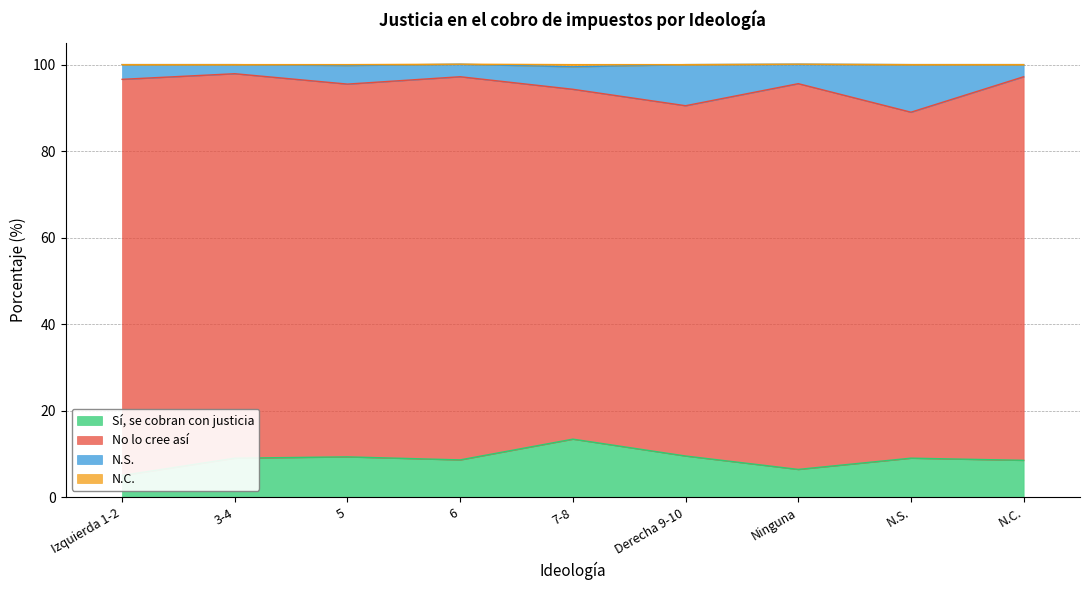

What is the difference between the N.S. values at 5 and Ninguna?

0.1